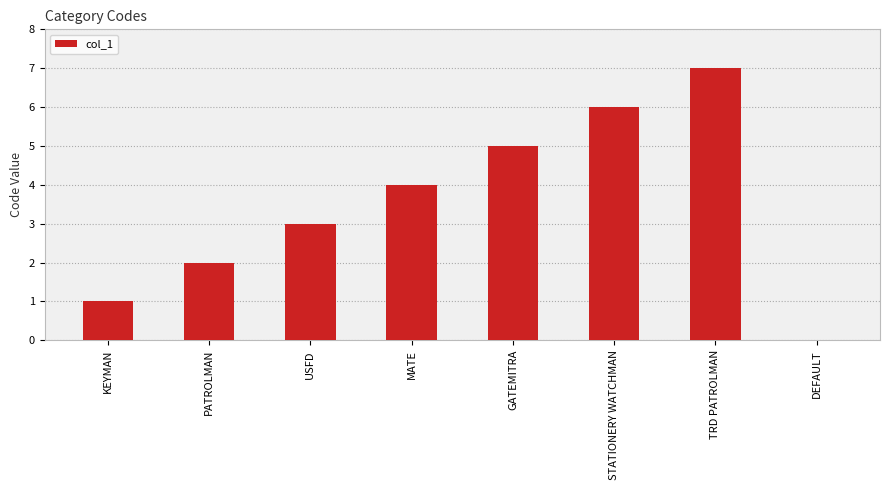

How many values are between 2 and 6?

5